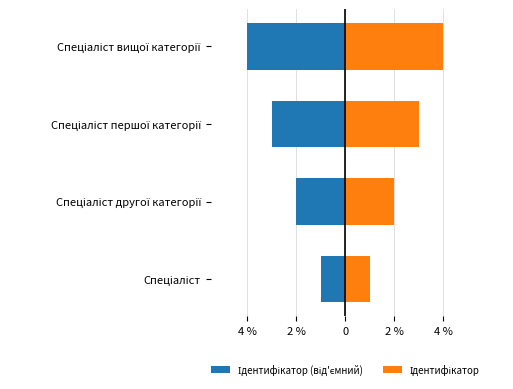

Count the number of data series in this chart.

2